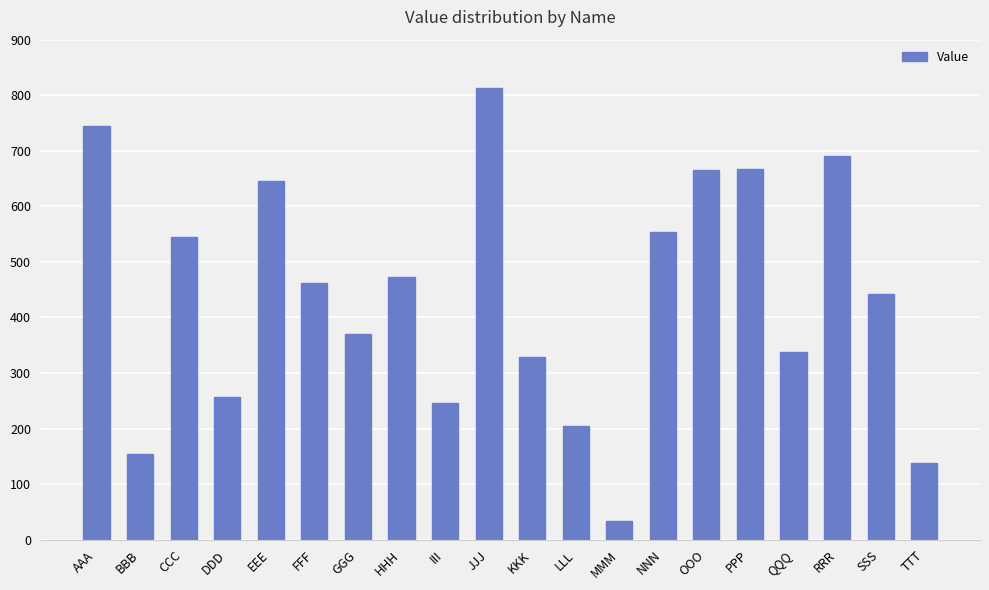

The value at AAA is 473. True or false?

False